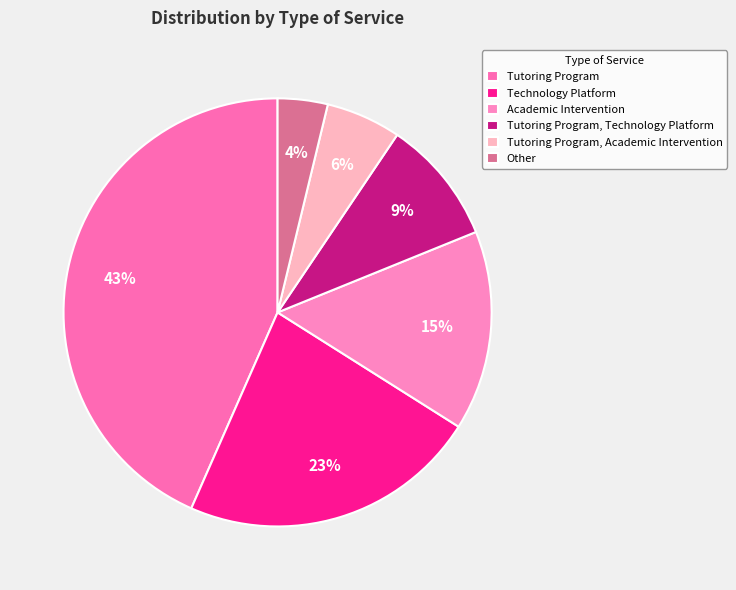

What is the ratio of the value at Tutoring Program, Academic Intervention to the value at Tutoring Program, Technology Platform?

0.6